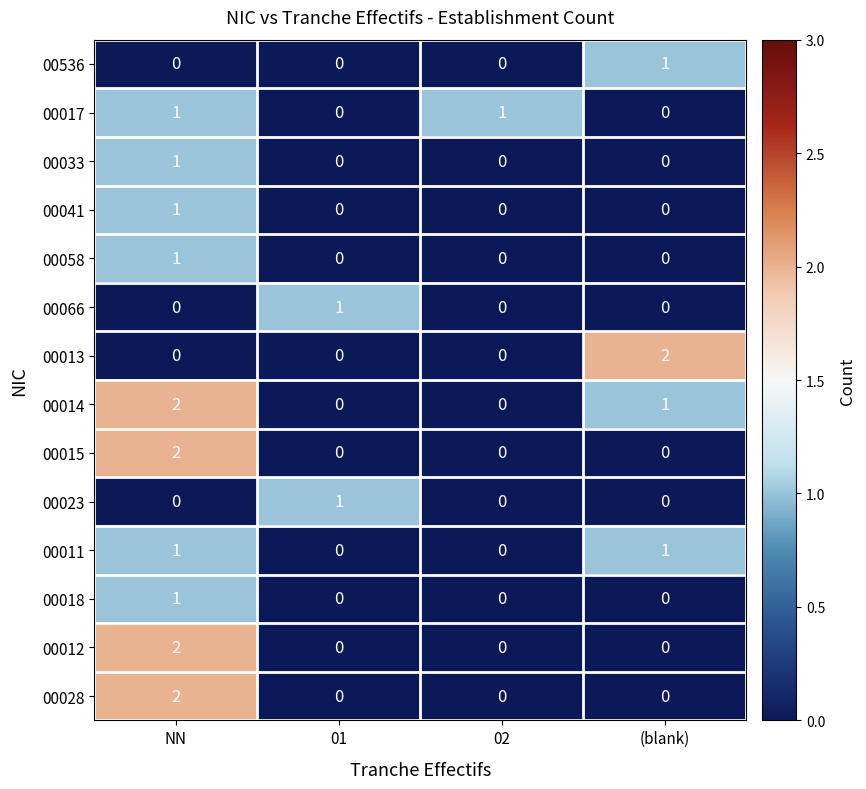

How many values in 00017 are above zero?

2